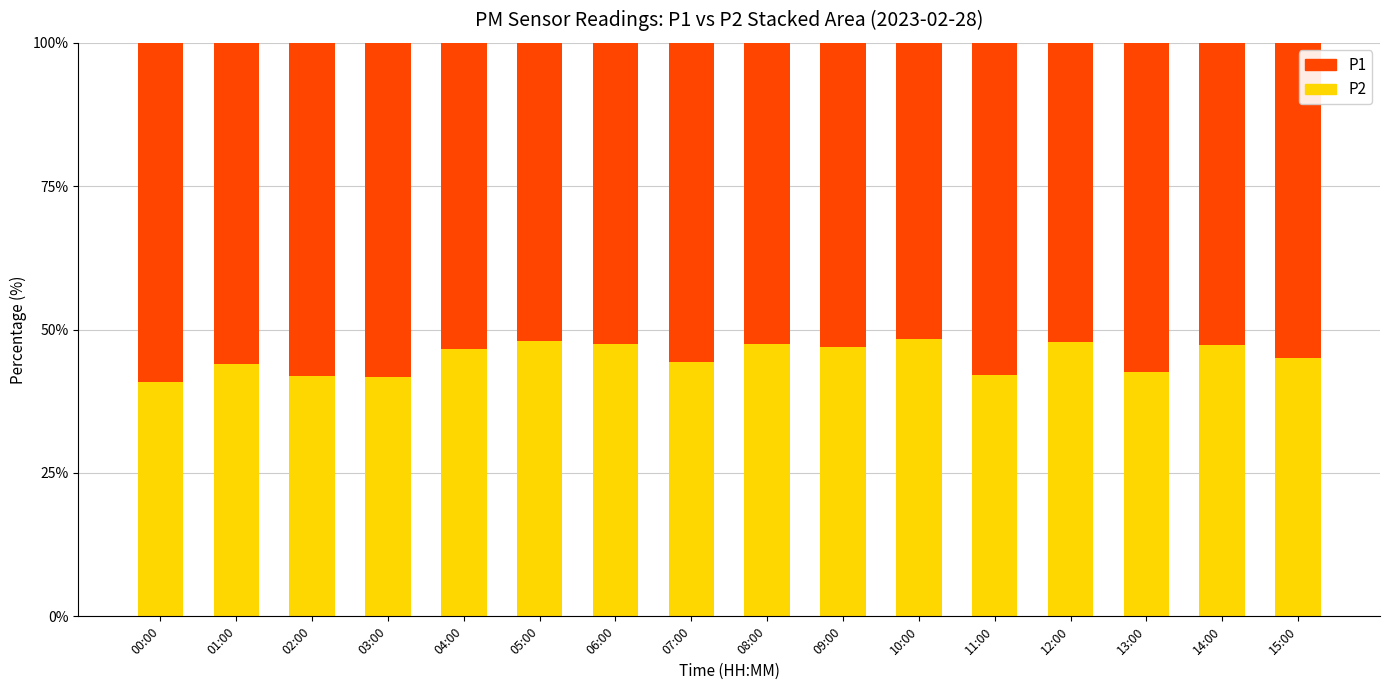

What is the total value across all series at 09:00?

100.0